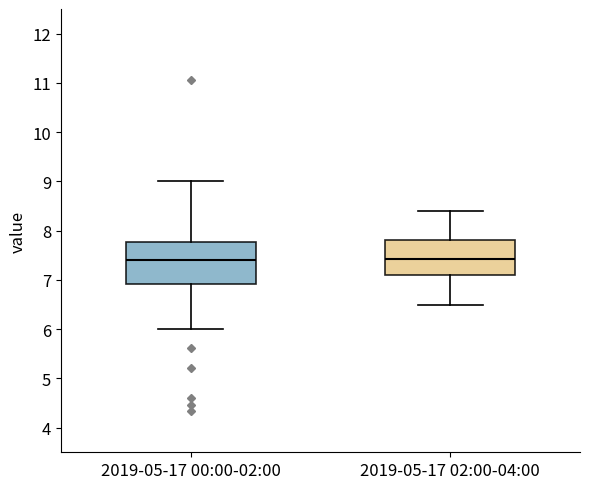

Reading left to right, read every box against the y-axis: the position of its median line, the range the box covers, and the ends of its whiskers. The values are not printed on the chart, so give them approximately, as read against the axis.

2019-05-17 00:00-02:00: median 7.4, box 6.9 to 7.8, whiskers 6.0 to 9.0
2019-05-17 02:00-04:00: median 7.4, box 7.1 to 7.8, whiskers 6.5 to 8.4